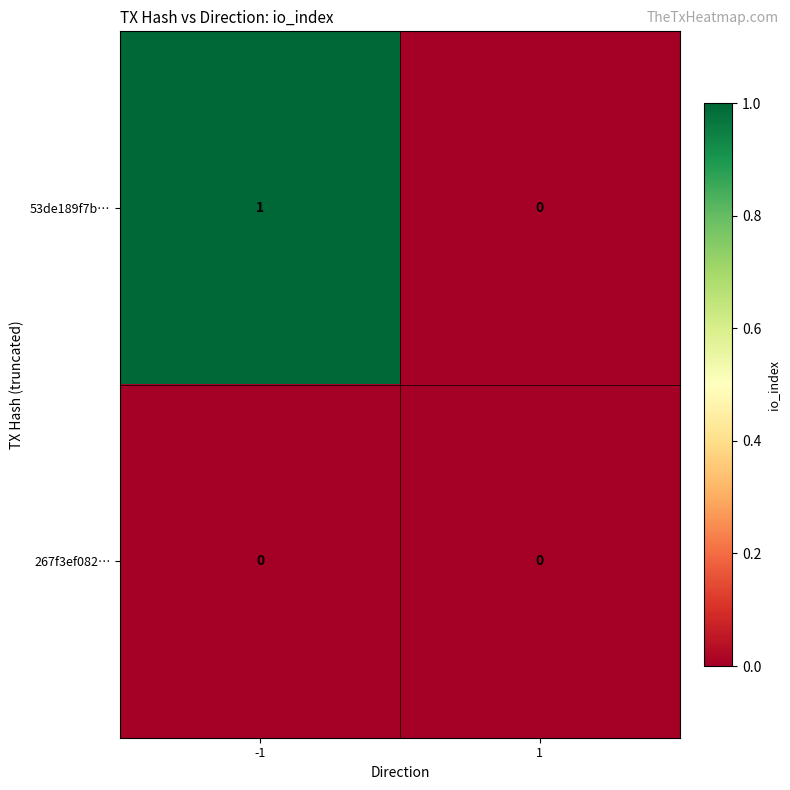

Which series has the largest range (max minus min)?

53de189f7b…